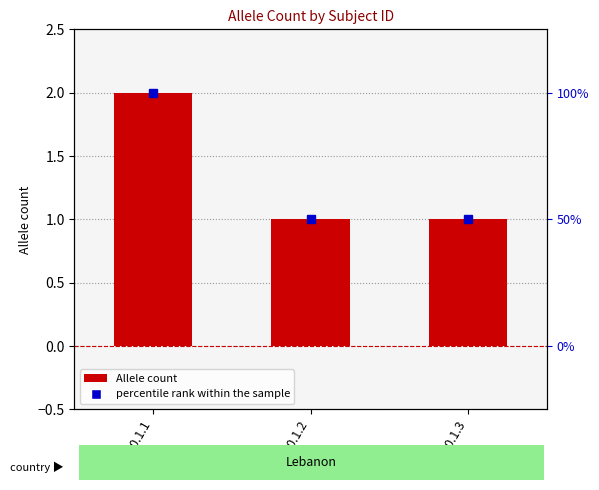

Reading left to right, transcribe all the data shown in this chart.

2	1	1